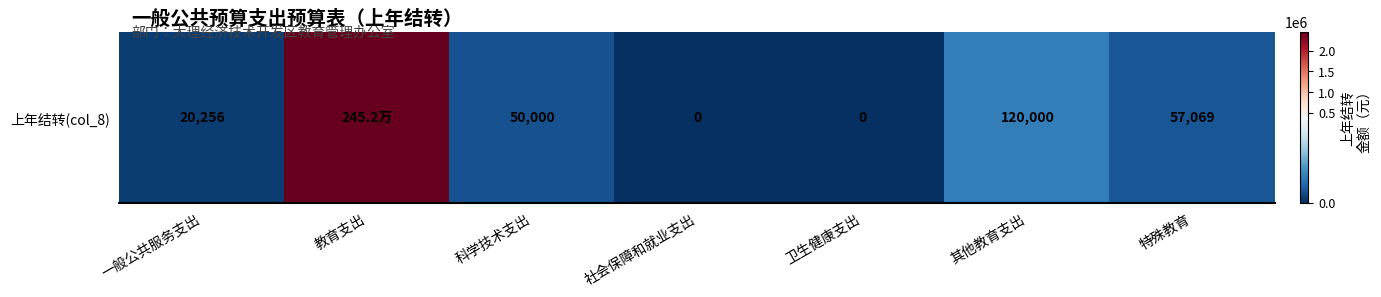

The value at 卫生健康支出 is 0.0. True or false?

True